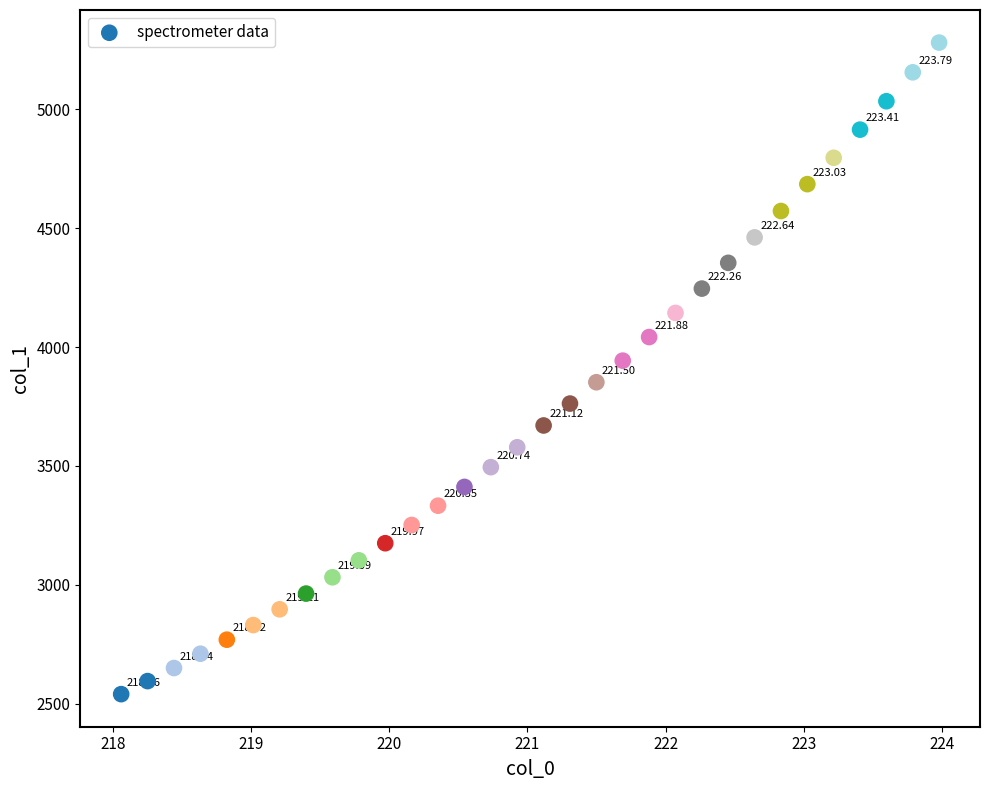

What is the range of X values (max minus min)?

5.9